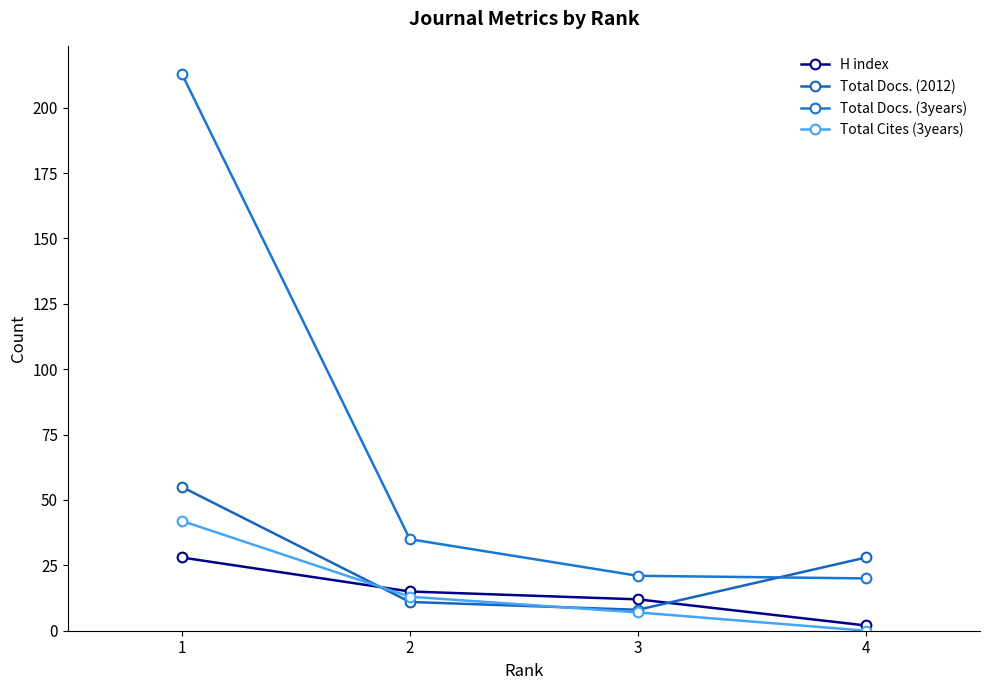

Between 1 and 2, which series saw the biggest shift?

Total Docs. (3years)